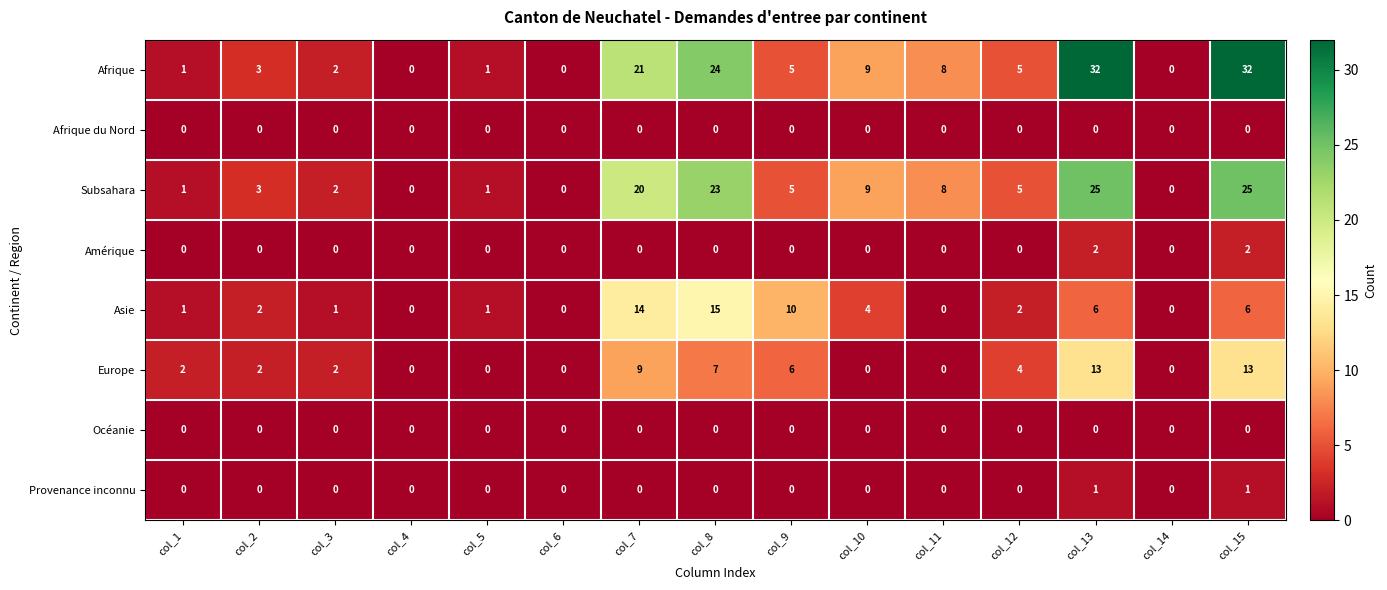

Which series changed the most between col_11 and col_13?

Afrique